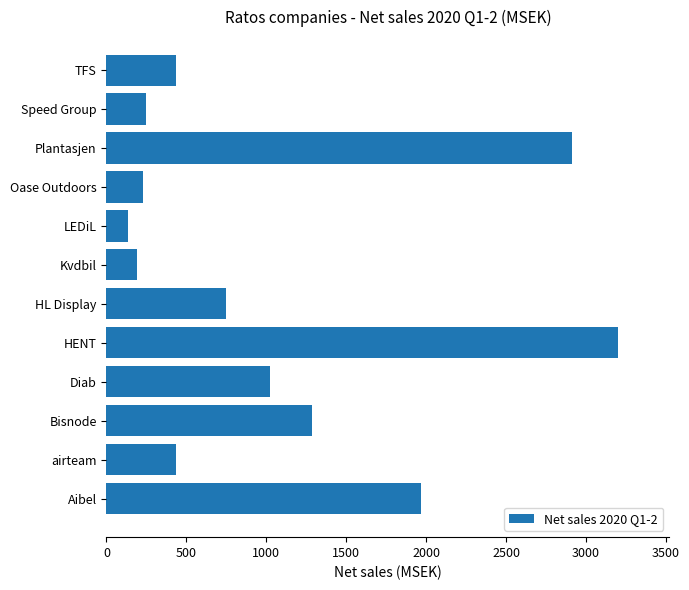

At which label is the value closest to 1668?

Aibel